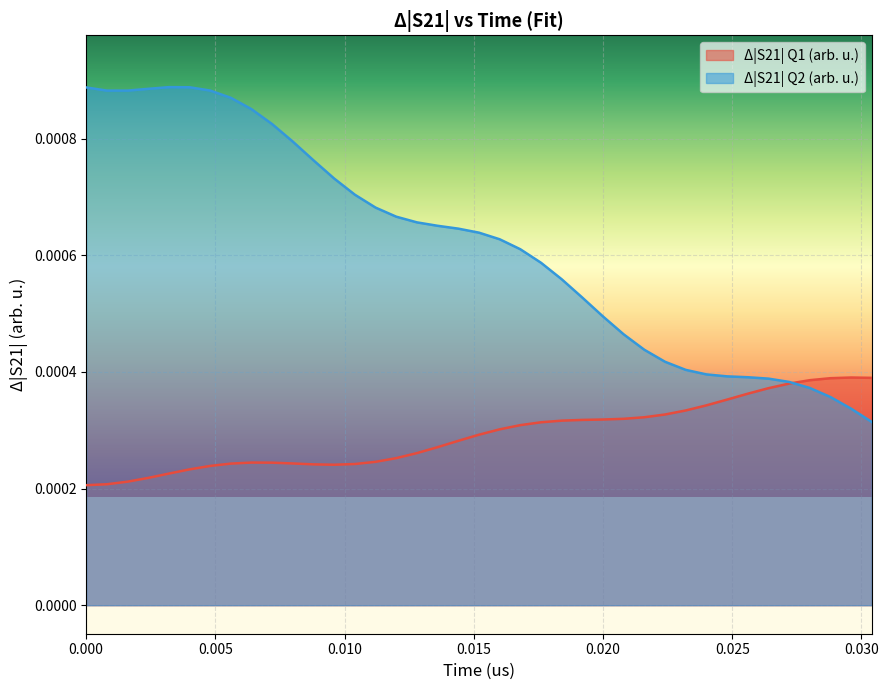

List the series in order of their overall mean, lowest first.

Δ|S21| Q1 (arb. u.), Δ|S21| Q2 (arb. u.)